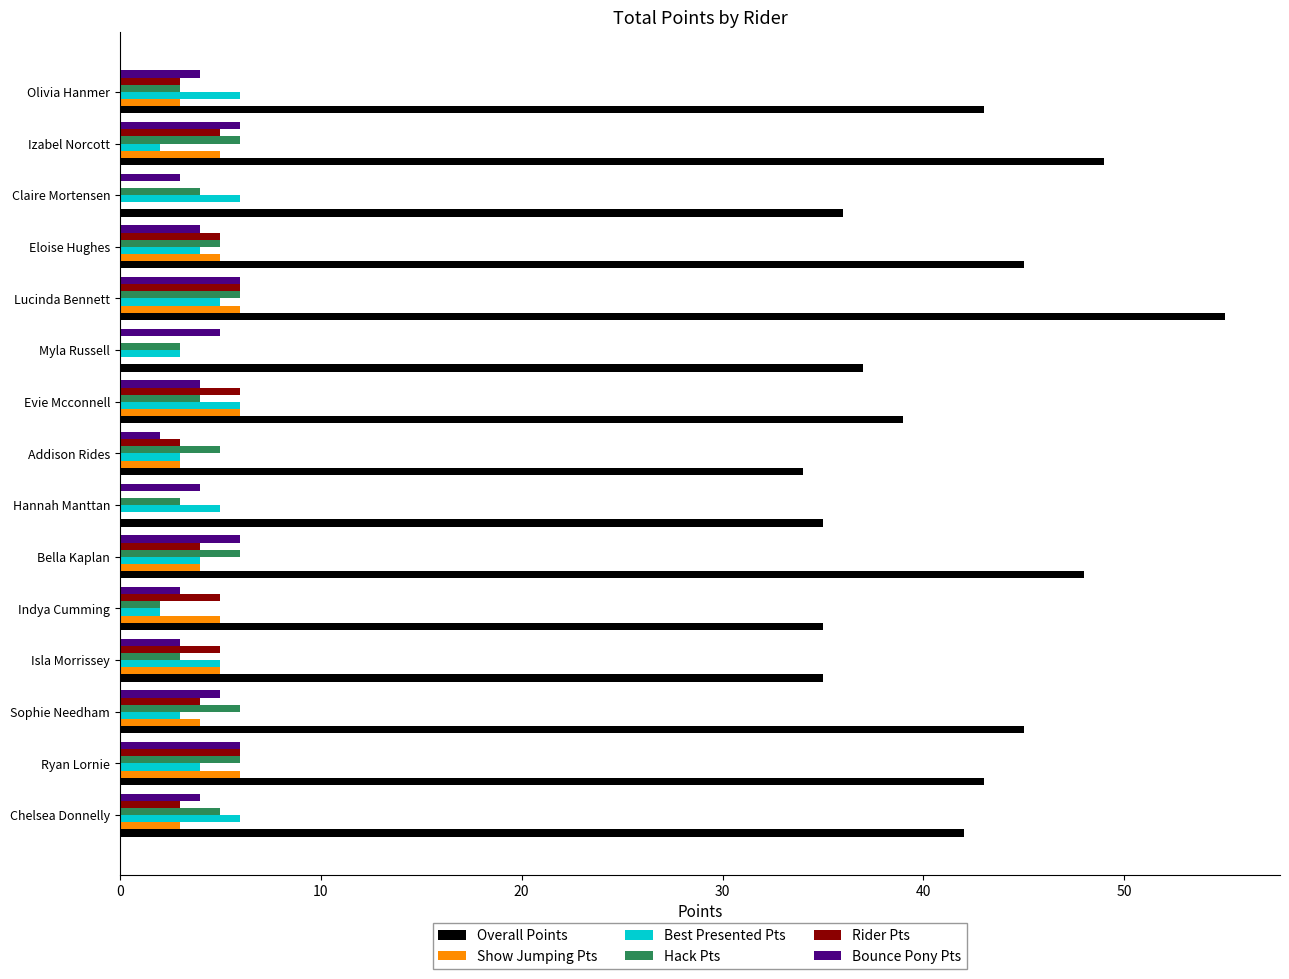

What is the sum of all Overall Points values?

621